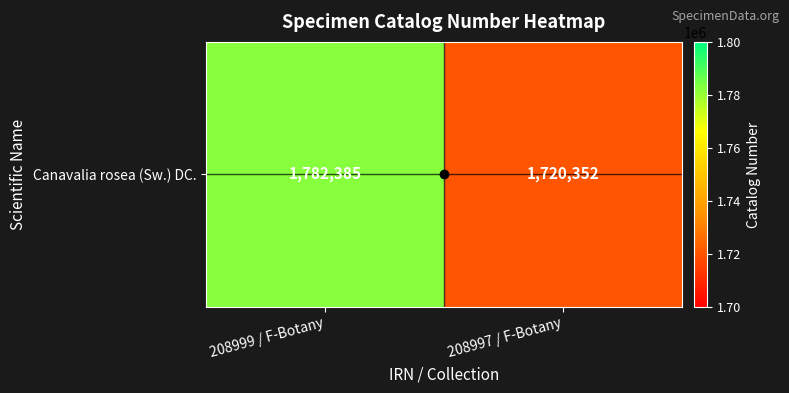

Which has a higher value, 208997 / F-Botany or 208999 / F-Botany?

208999 / F-Botany